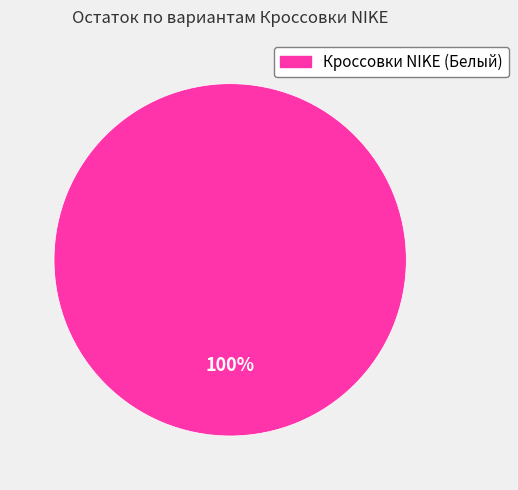

Is there a majority slice in this chart?

Yes